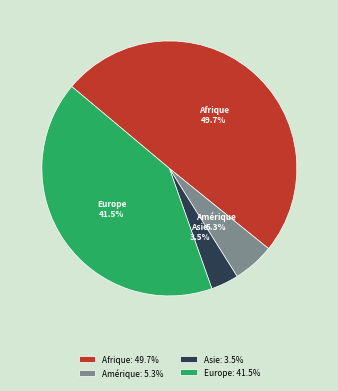

What portion of the pie excludes Amérique?

94.7%